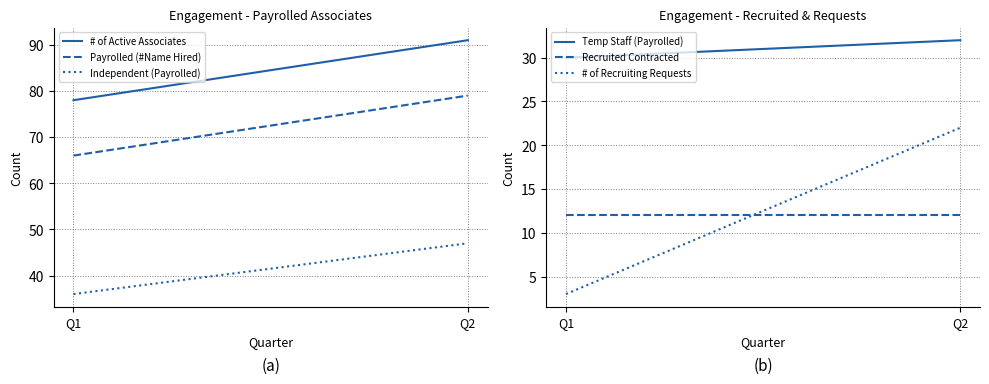

How many distinct data groups are displayed?

6